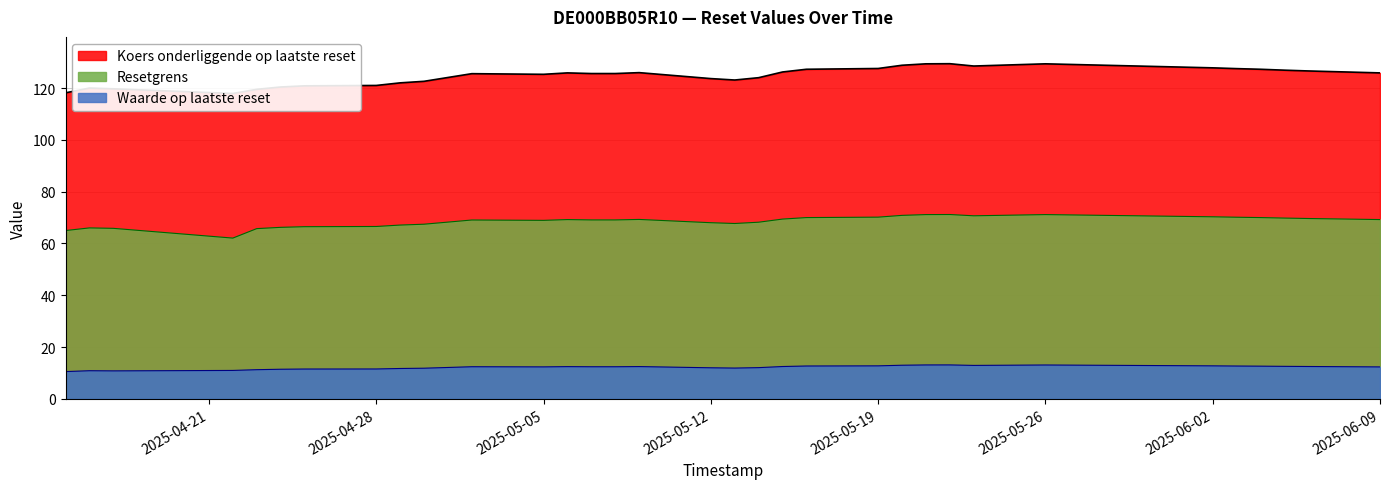

True or false: Resetgrens and Waarde op laatste reset cross at least once.

False